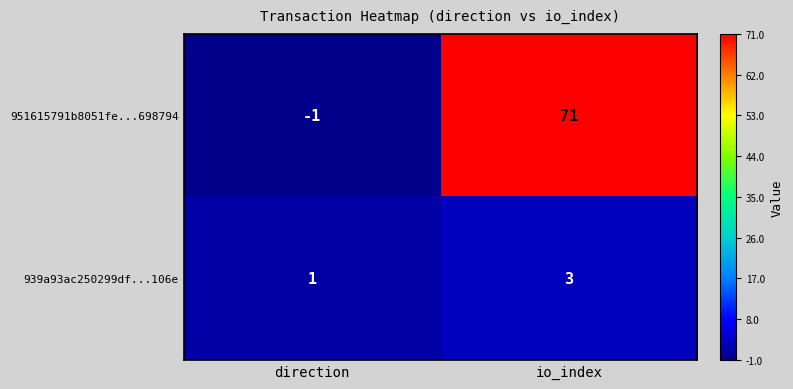

At which category does the chart reach its peak across all series?

io_index